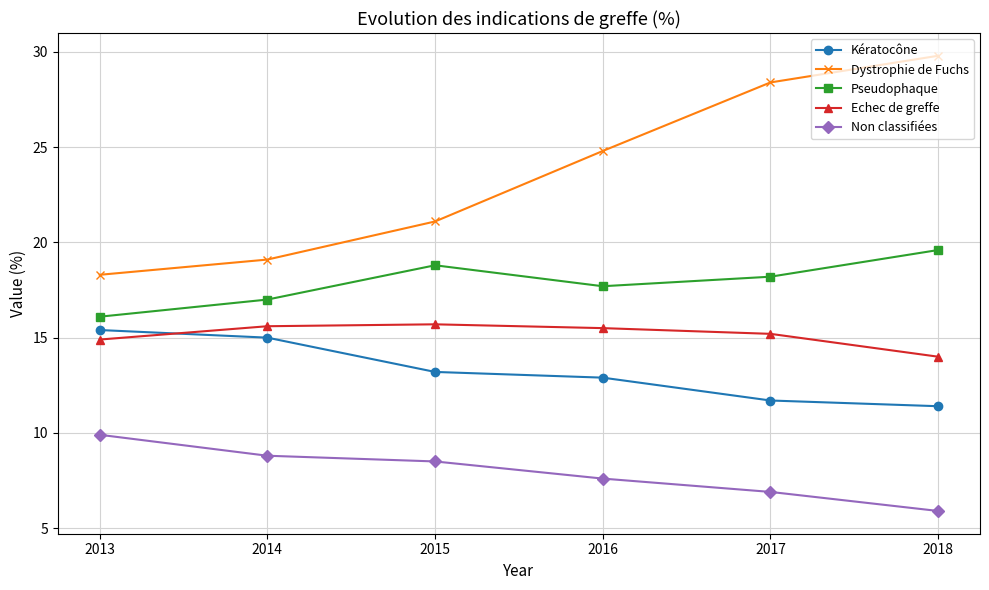

Where do Kératocône and Echec de greffe first cross each other?

2013 and 2014